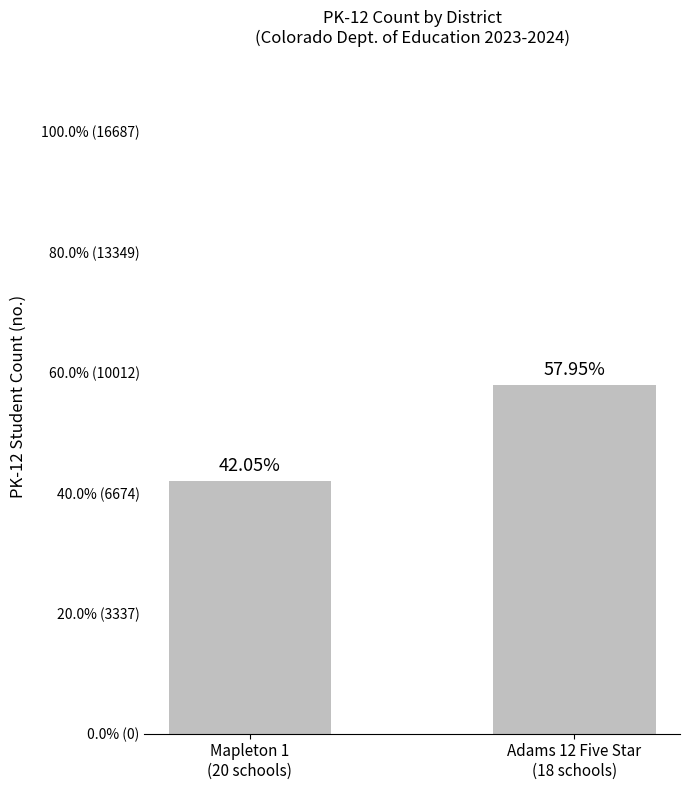

What is the value of the 1st bar from the left?

7017